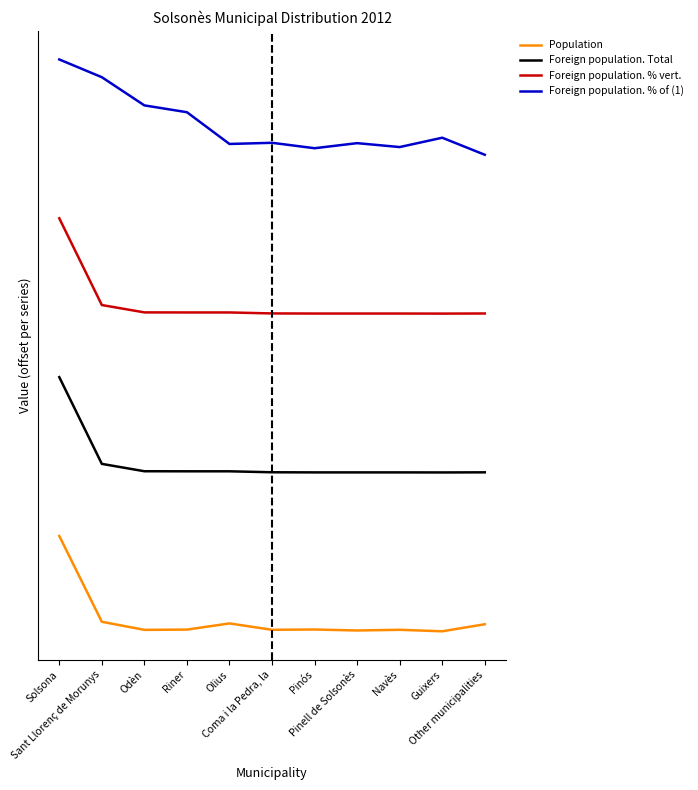

What are all the series names shown in the legend?

Population, Foreign population. Total, Foreign population. % vert., Foreign population. % of (1)